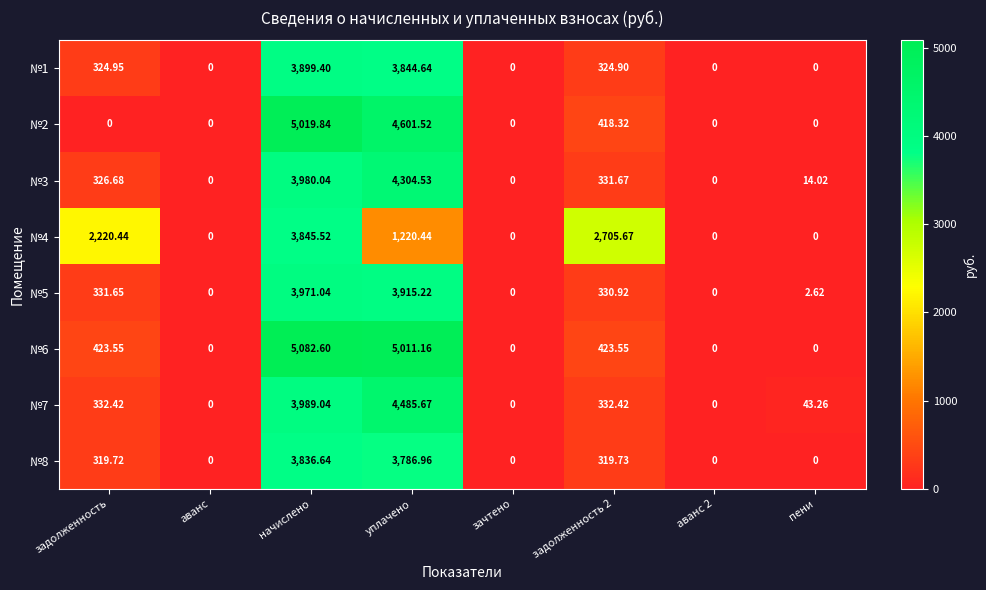

Is the value of №2 at уплачено greater than the value of №1 at уплачено?

Yes